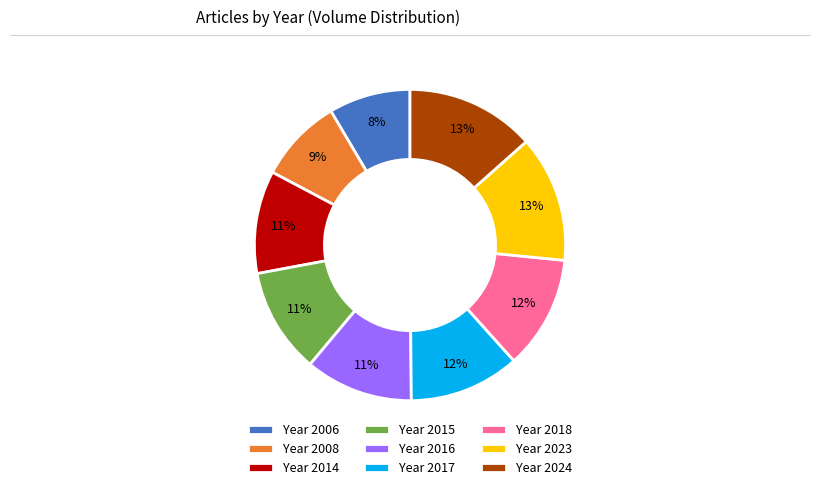

How many segments does this pie chart have?

9